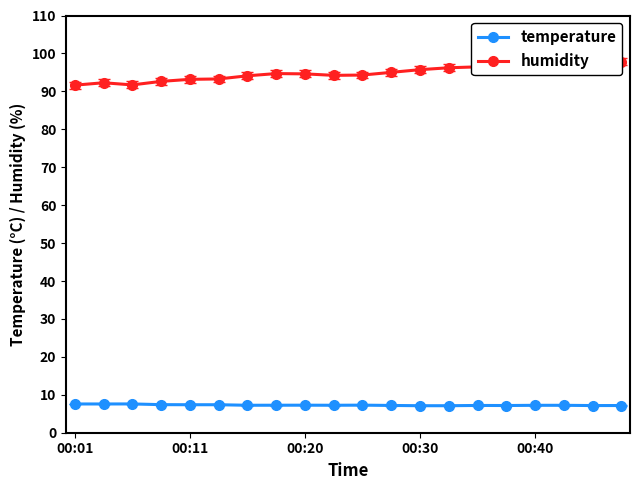

At how many categories does at least one series exceed 82?

20